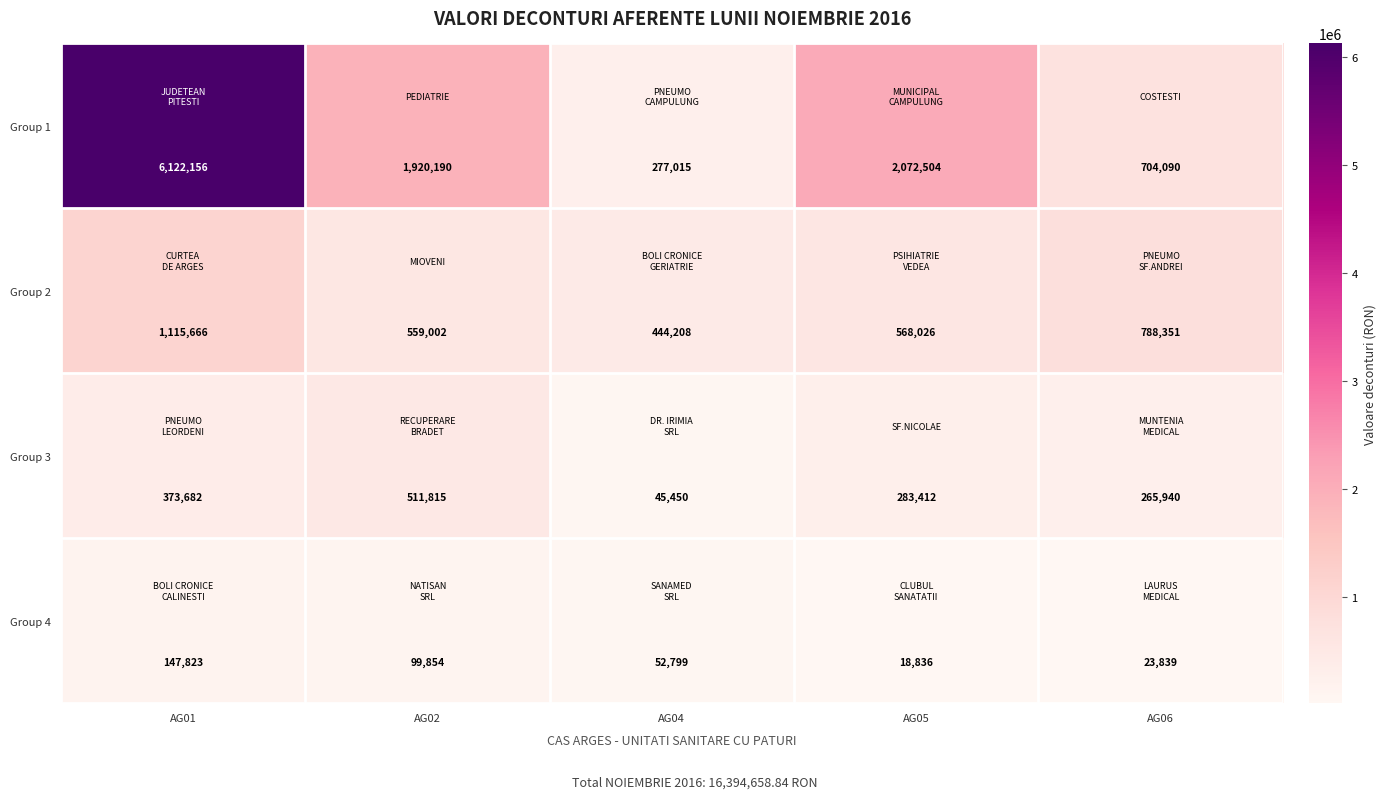

Rank the series at AG01 from lowest to highest value.

Group 4, Group 3, Group 2, Group 1